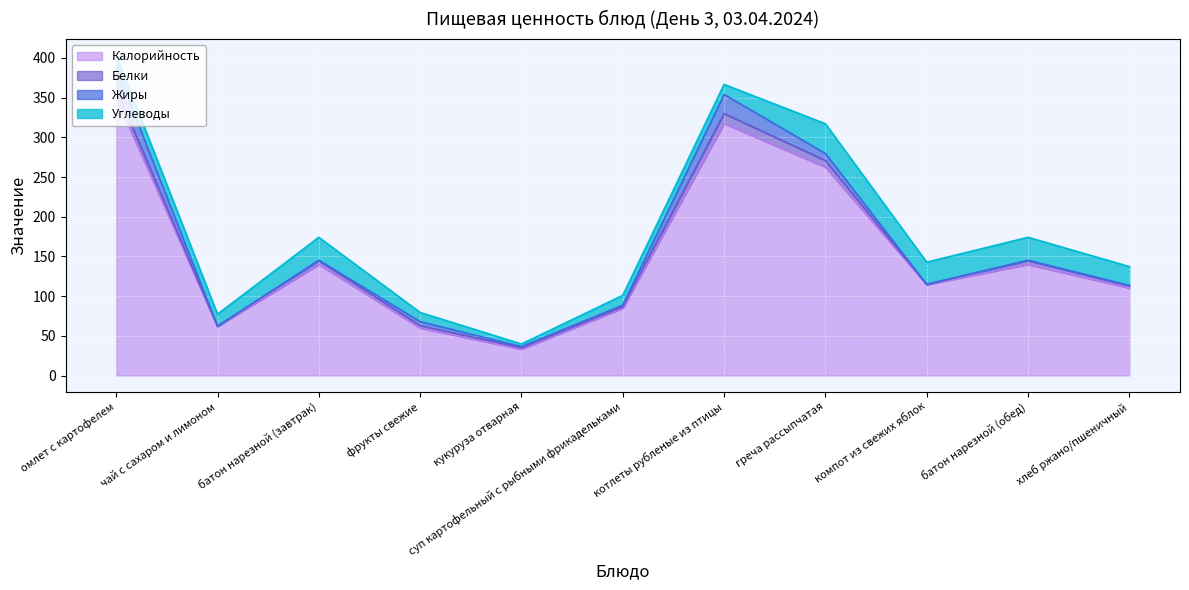

The value of Белки at компот из свежих яблок is 0.2. True or false?

True